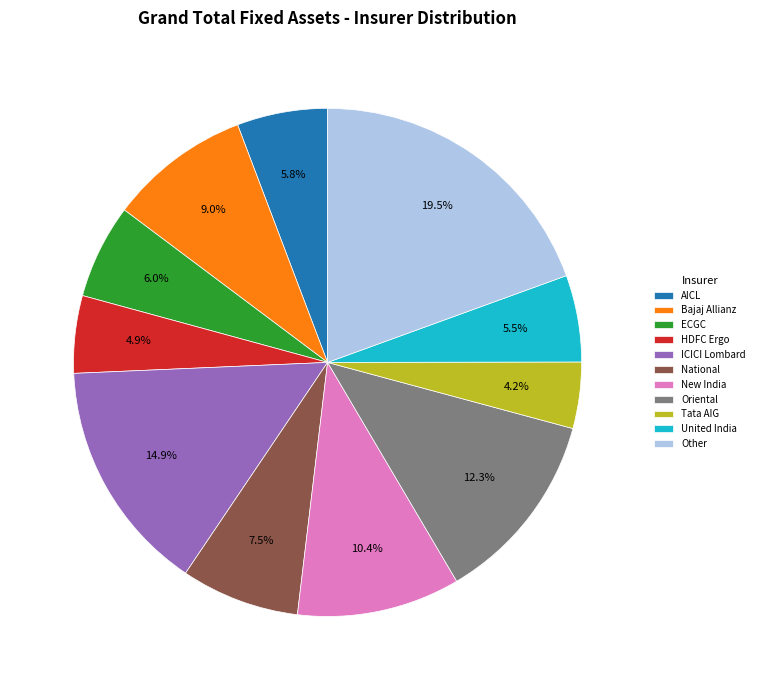

What is the smallest slice in the pie chart?

Tata AIG